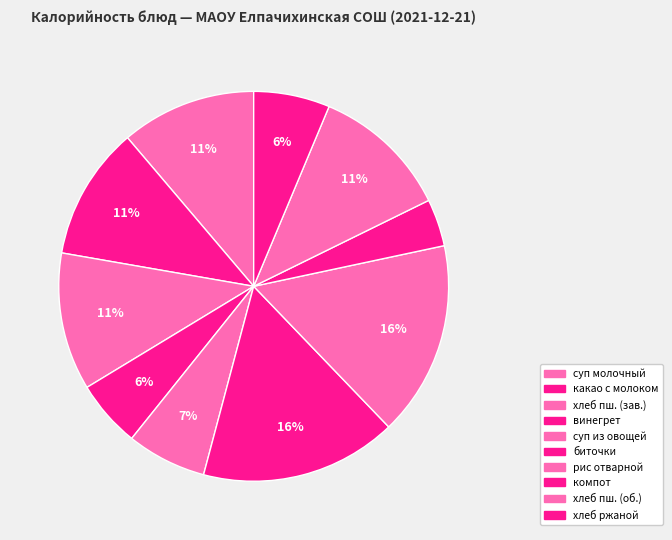

How many slices are in this pie chart?

10